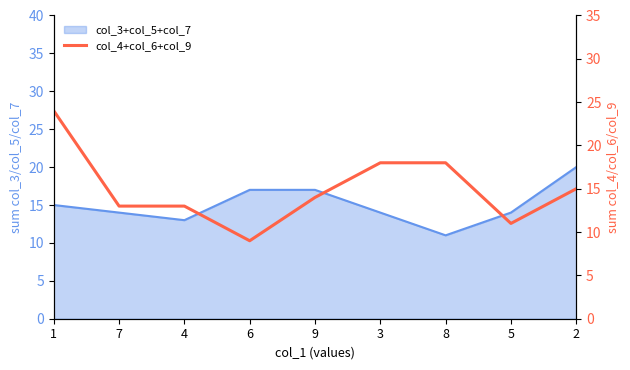

True or false: the data shows 11 at 5.

True